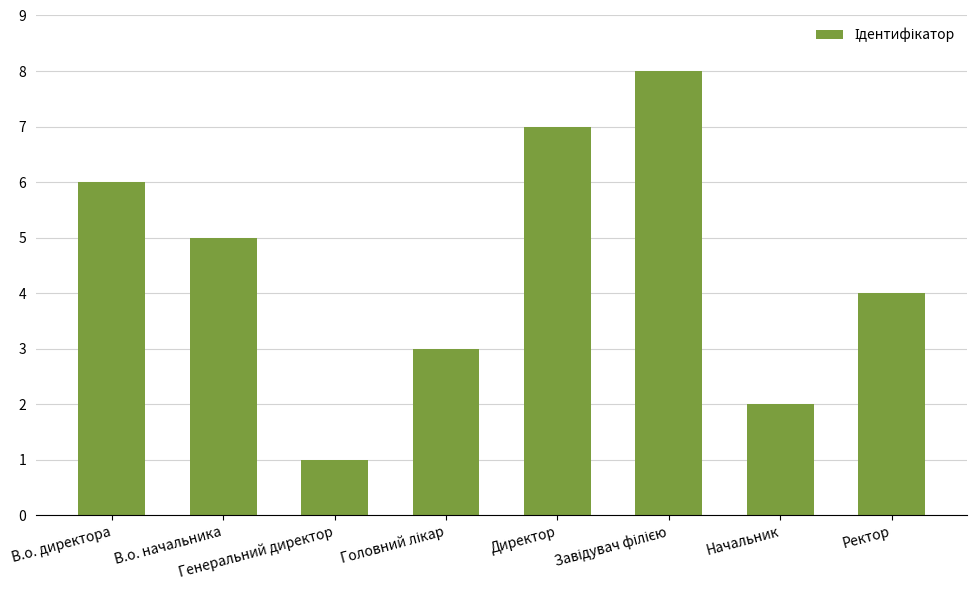

What is the label of the 2nd bar from the left?

В.о. начальника